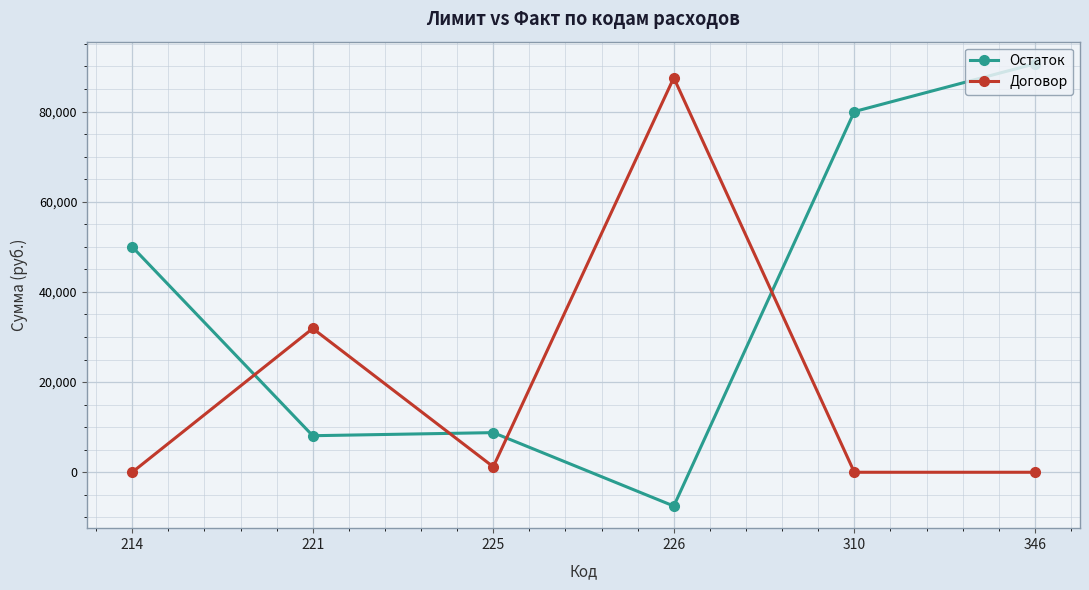

Is it true that Остаток equals 8790.0 at 225?

True